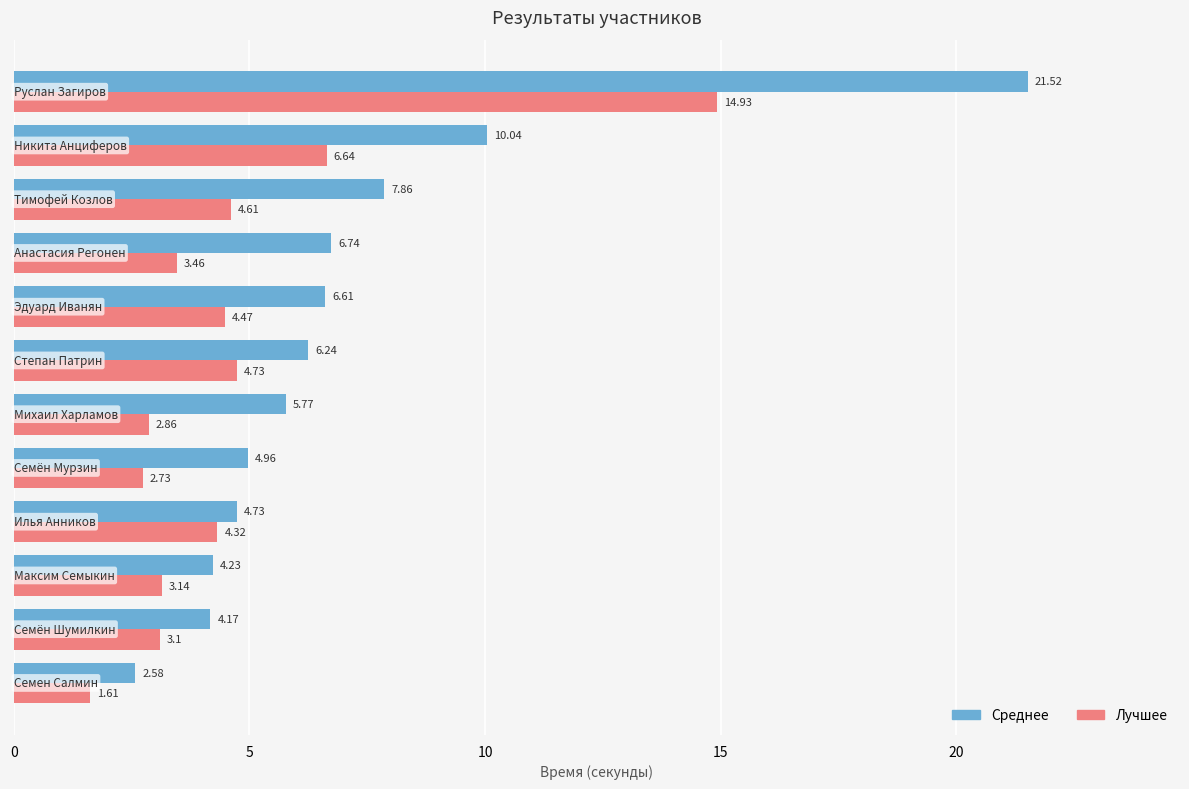

What is the greatest value displayed?

21.5